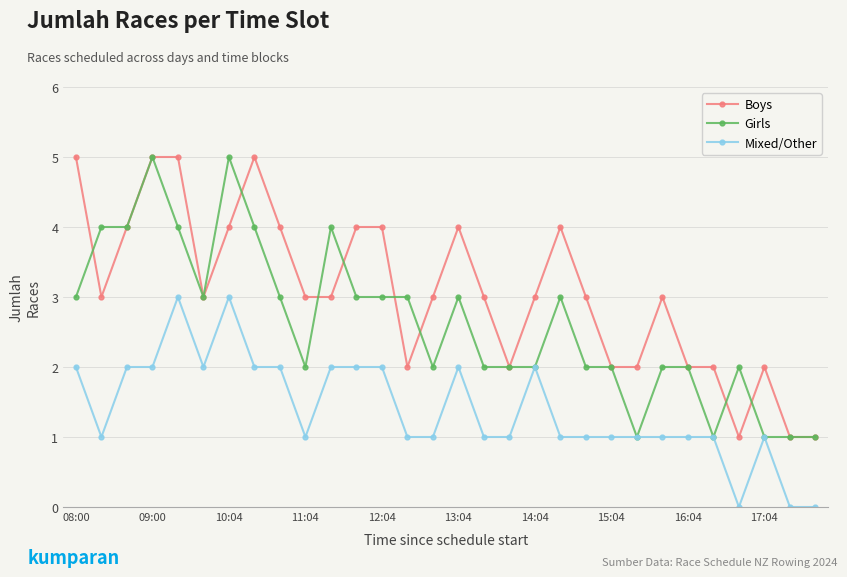

What is the value of the Boys point at the 13th from the left?

4